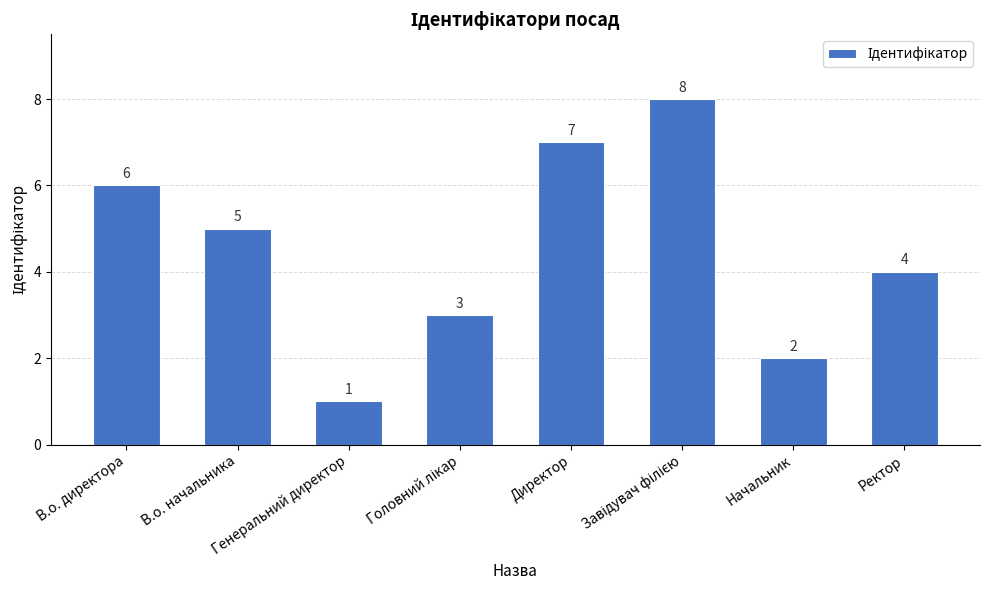

At which category does the chart reach its minimum across all series?

Генеральний директор